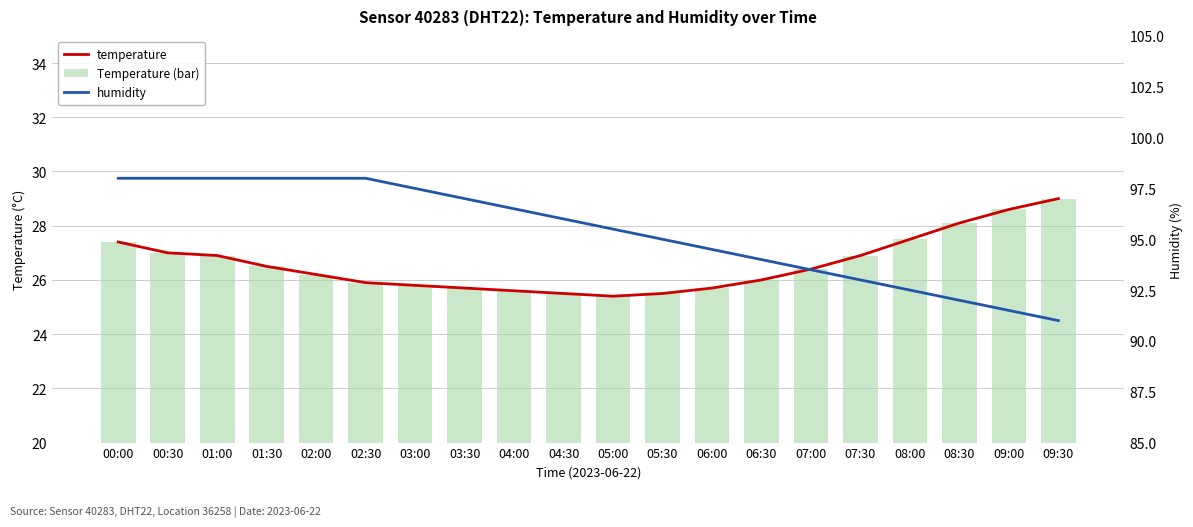

What is the greatest value displayed?

98.0